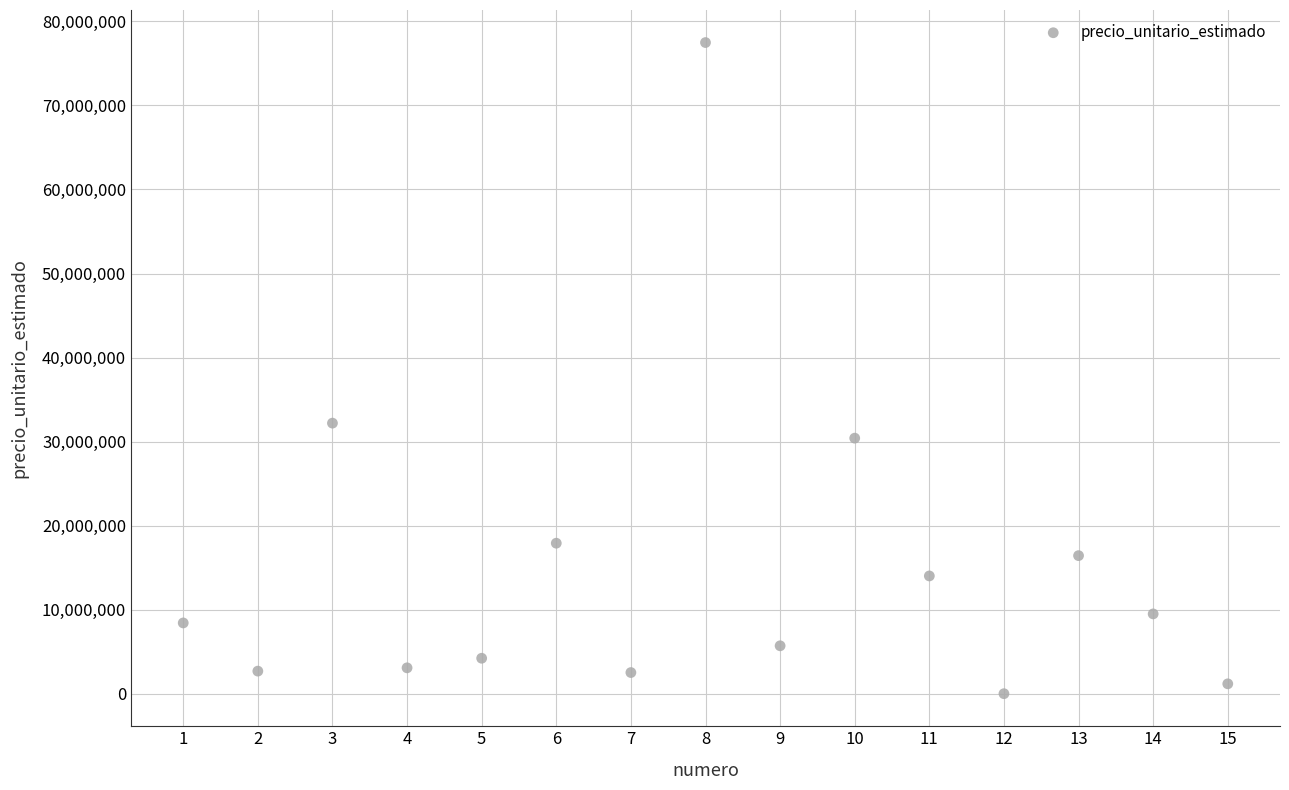

What is the range of Y values (max minus min)?

77452280